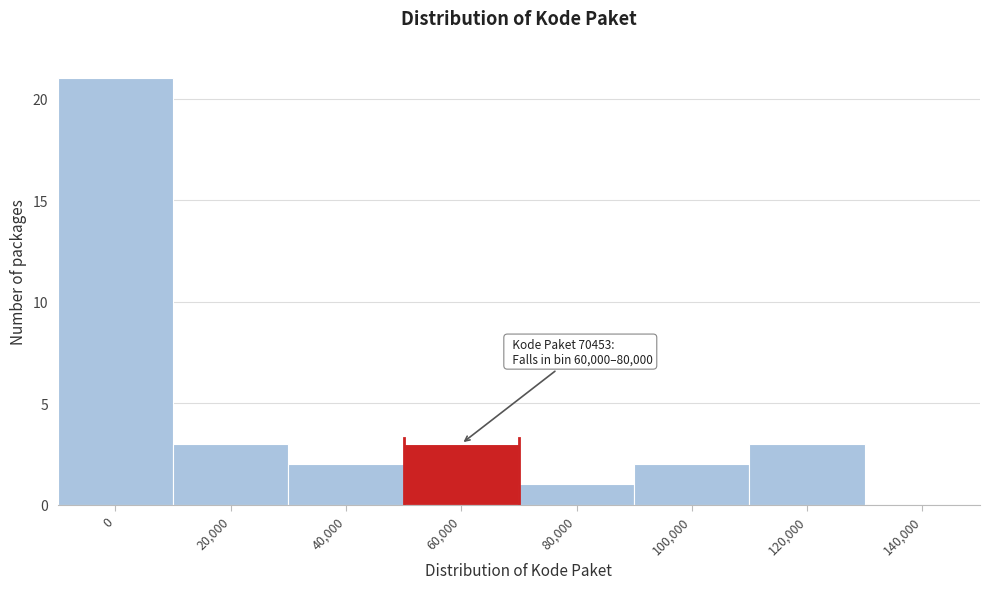

Reading left to right, transcribe all the data shown in this chart.

0=21	20,000=3	40,000=2	60,000=3	80,000=1	100,000=2	120,000=3	140,000=0